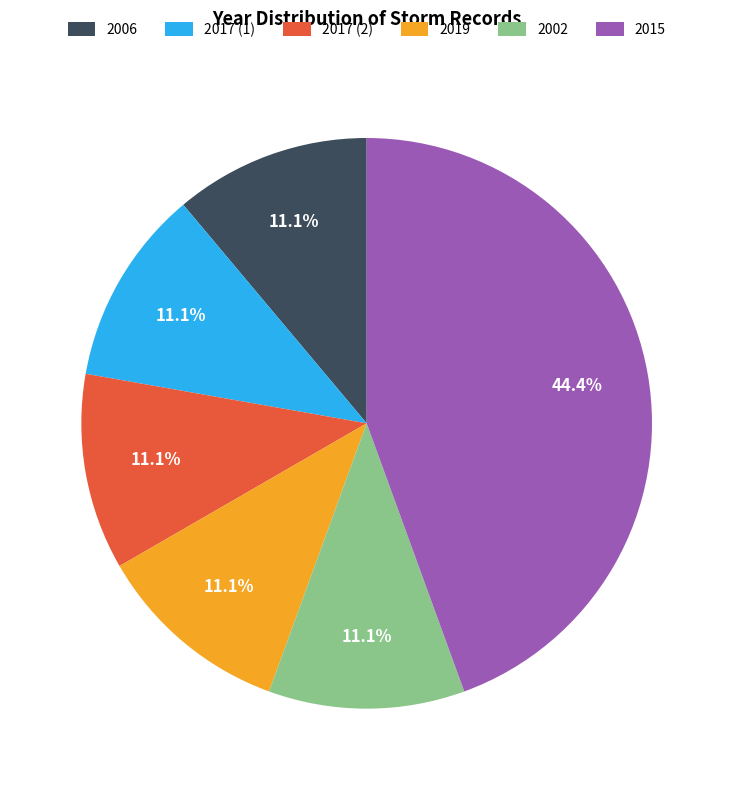

To the nearest percent, what is the average slice percentage?

17%